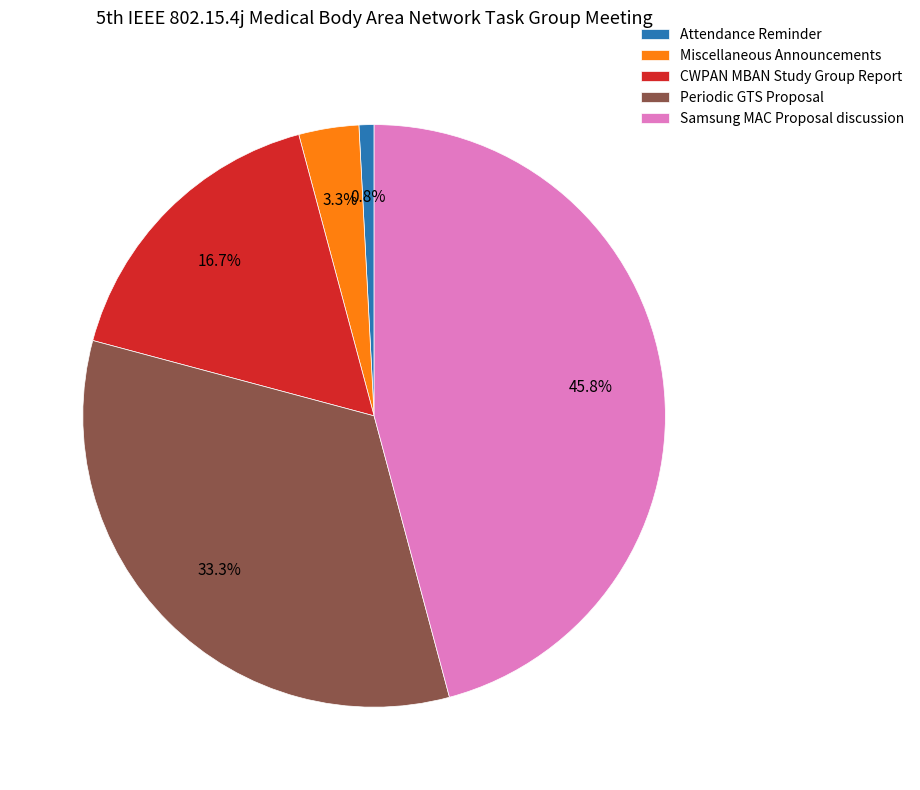

Rank the categories by value from lowest to highest.

Attendance Reminder, Miscellaneous Announcements, CWPAN MBAN Study Group Report, Periodic GTS Proposal, Samsung MAC Proposal discussion